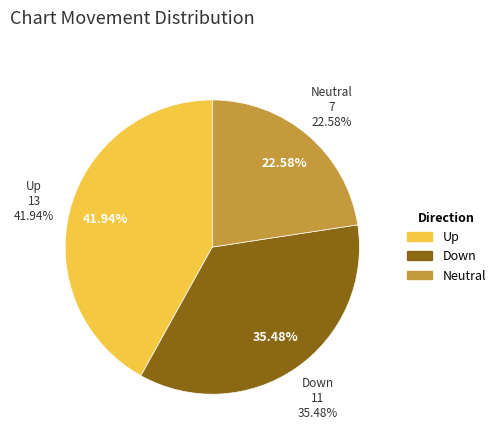

What percentage is NOT represented by -?

77.4%